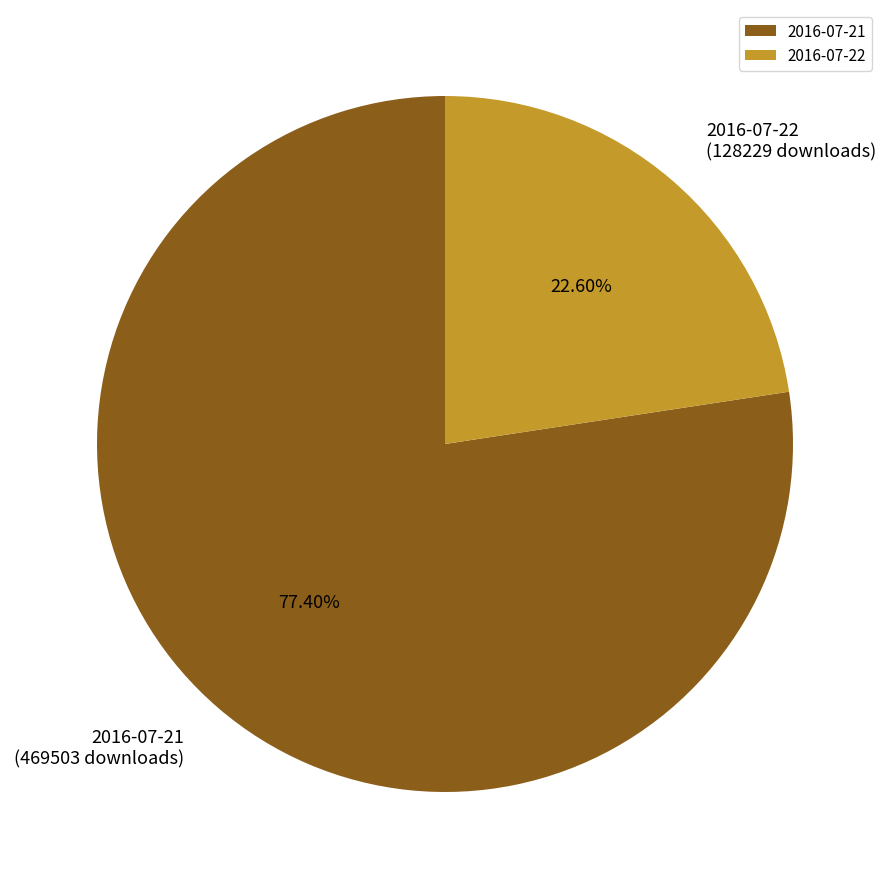

Which category has the smallest portion of the pie?

2016-07-22